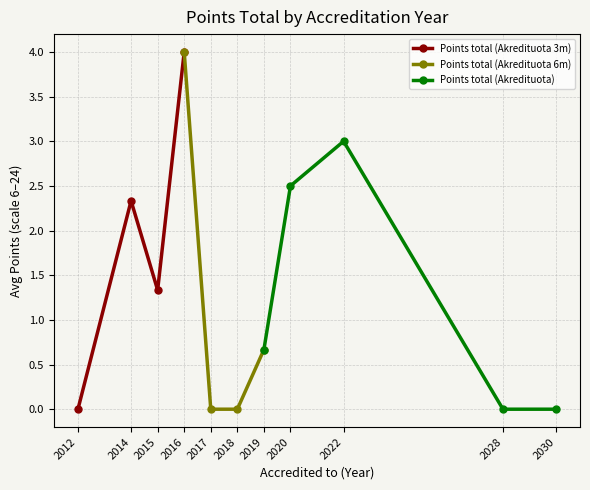

How many interior local valleys (lower than both neighbors) does the data have?

1